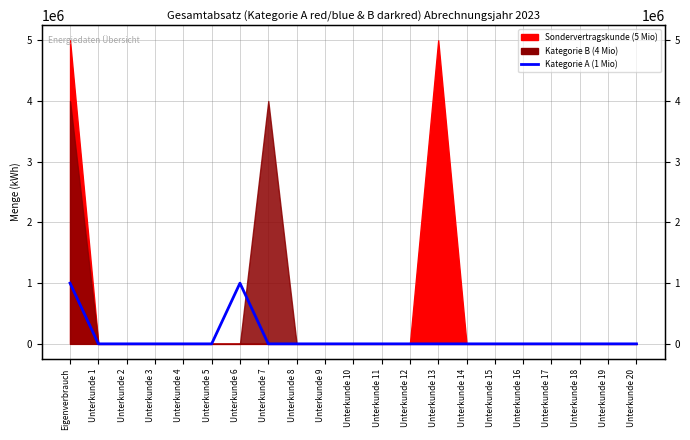

At which category does the chart reach its minimum across all series?

Unterkunde 1